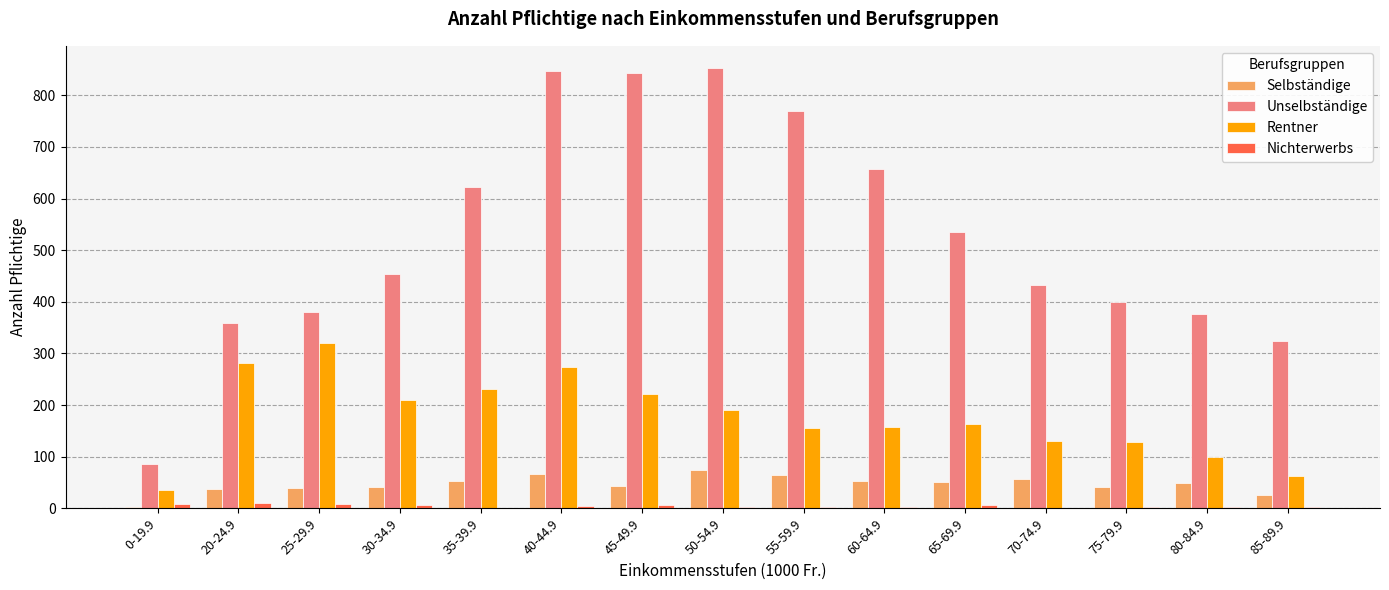

What is the maximum value shown in the chart?

853